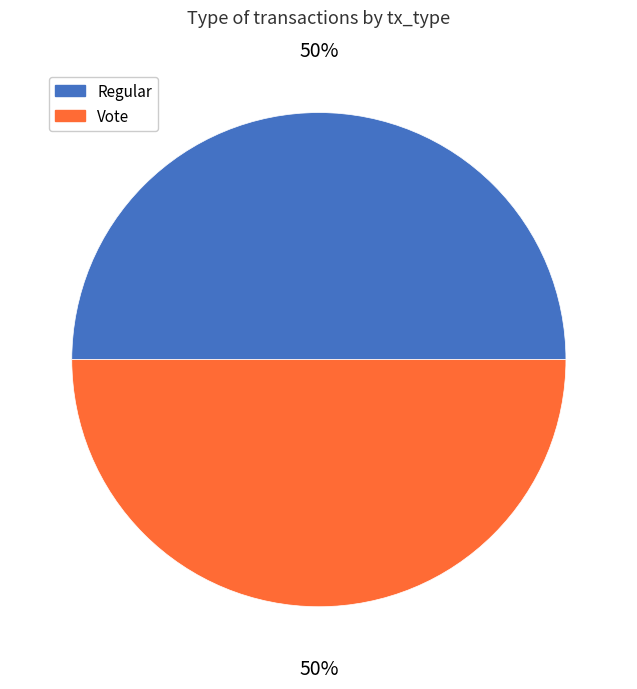

To the nearest percent, what is the difference between the Vote and Regular slice percentages?

0%